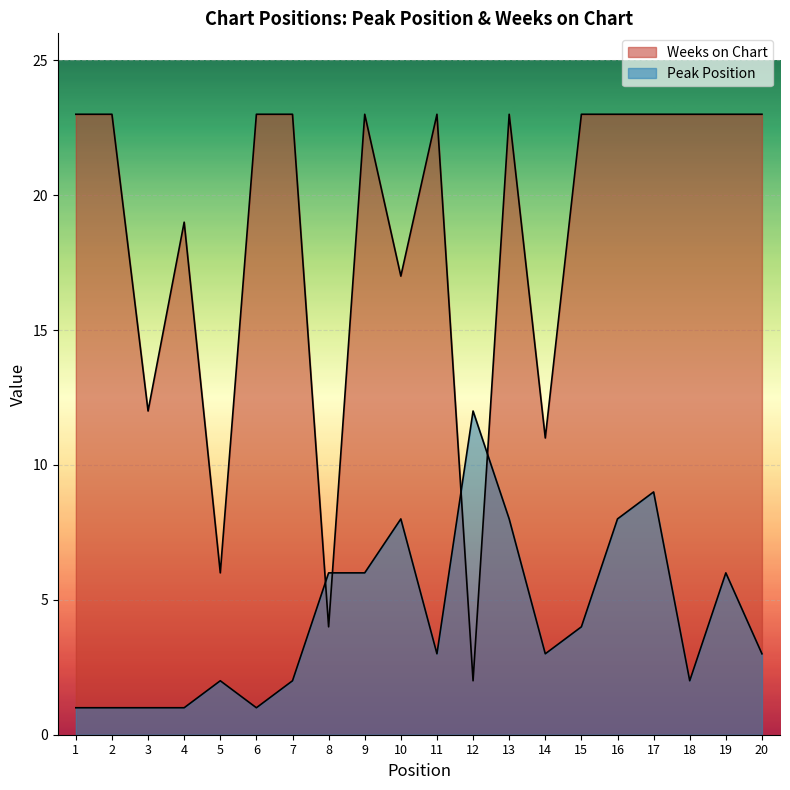

What is the average value of the Weeks on Chart series?

18